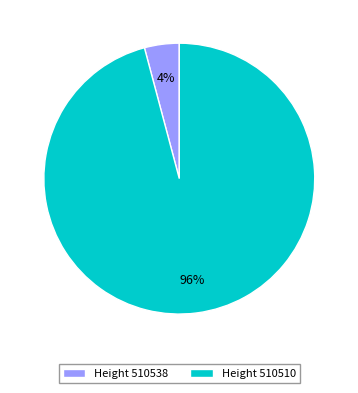

Is the sum of Height 510510 and Height 510538 greater than half?

Yes